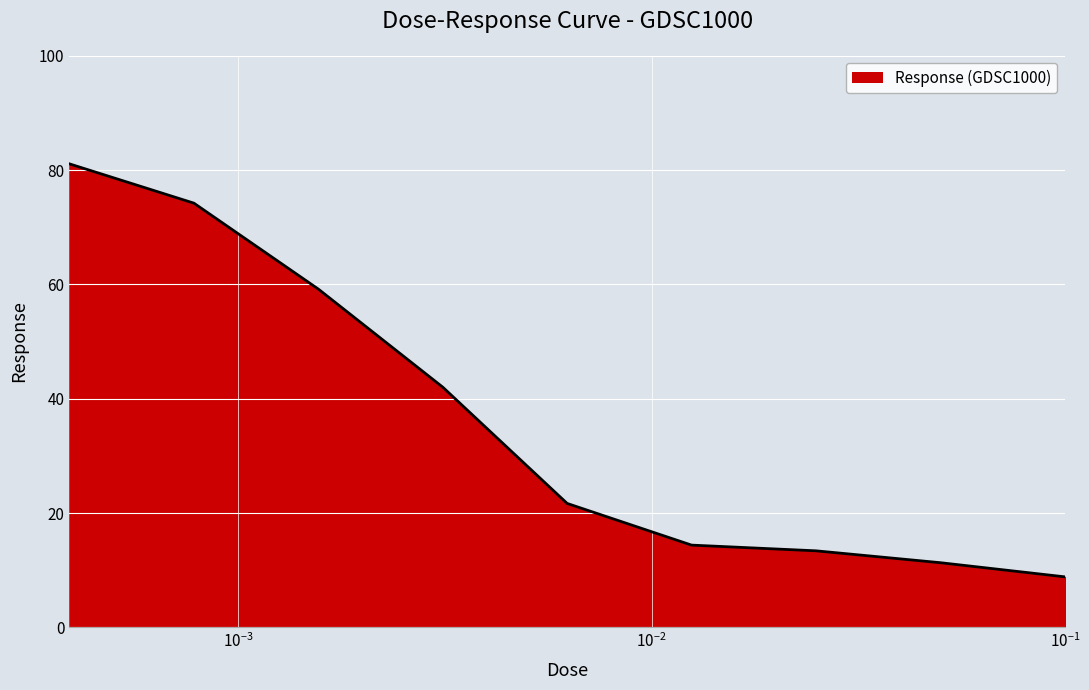

What is the minimum value shown in the chart?

8.8